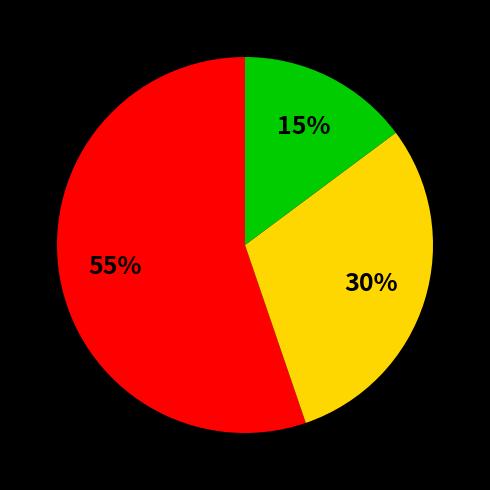

To the nearest percent, what is the difference between the largest and smallest slice percentages?

40%